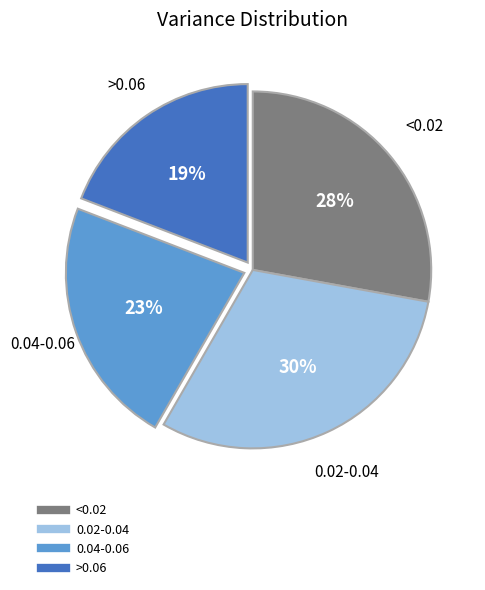

To the nearest percent, what is the average slice percentage?

25%